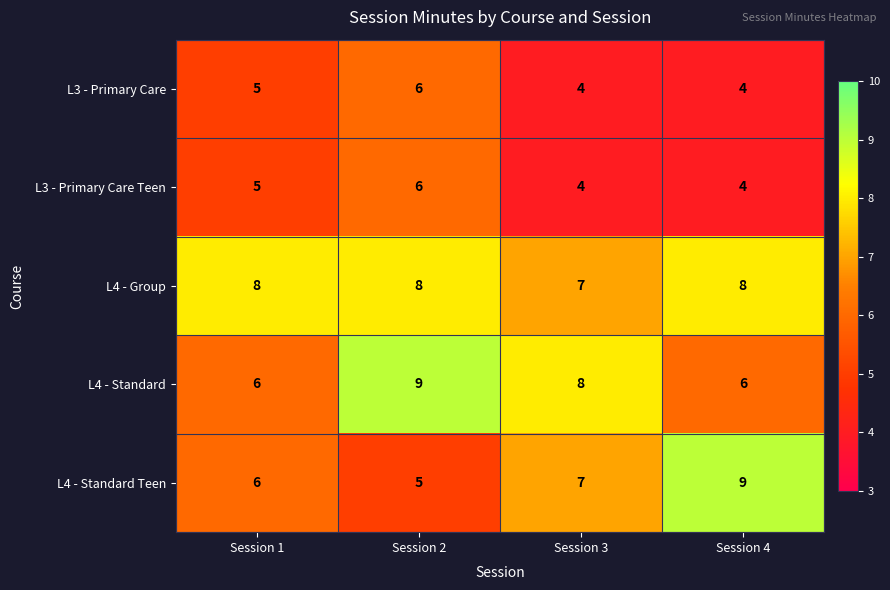

Which series changed the most between Session 1 and Session 2?

L4 - Standard